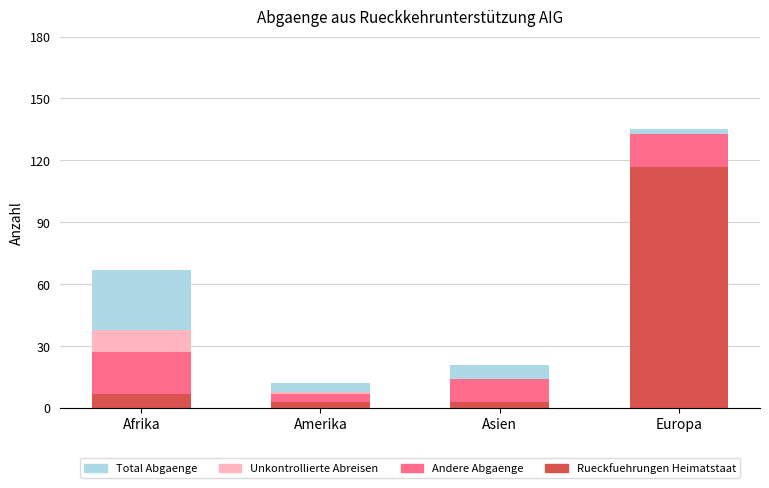

True or false: Rueckfuehrungen Heimatstaat has a value of 7 at Afrika.

True